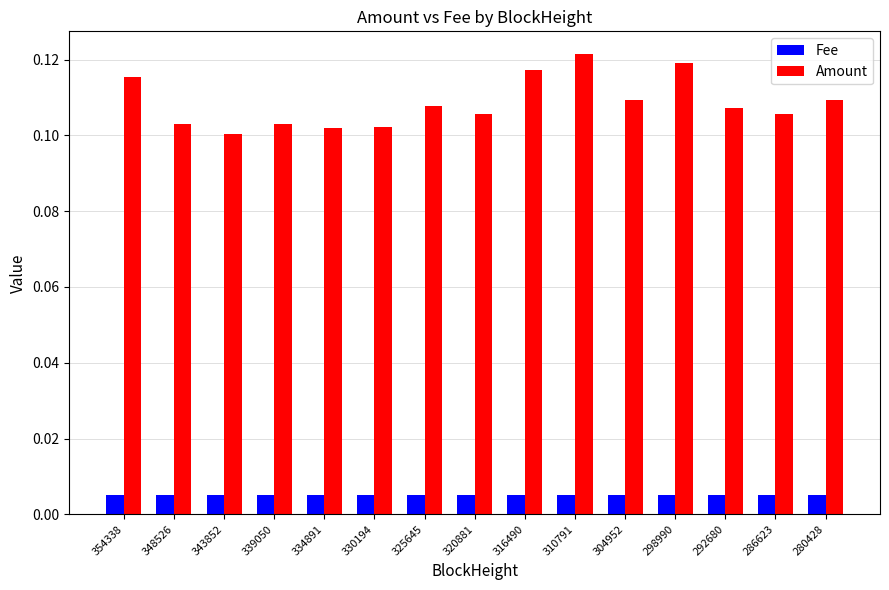

Are the bars horizontal?

No